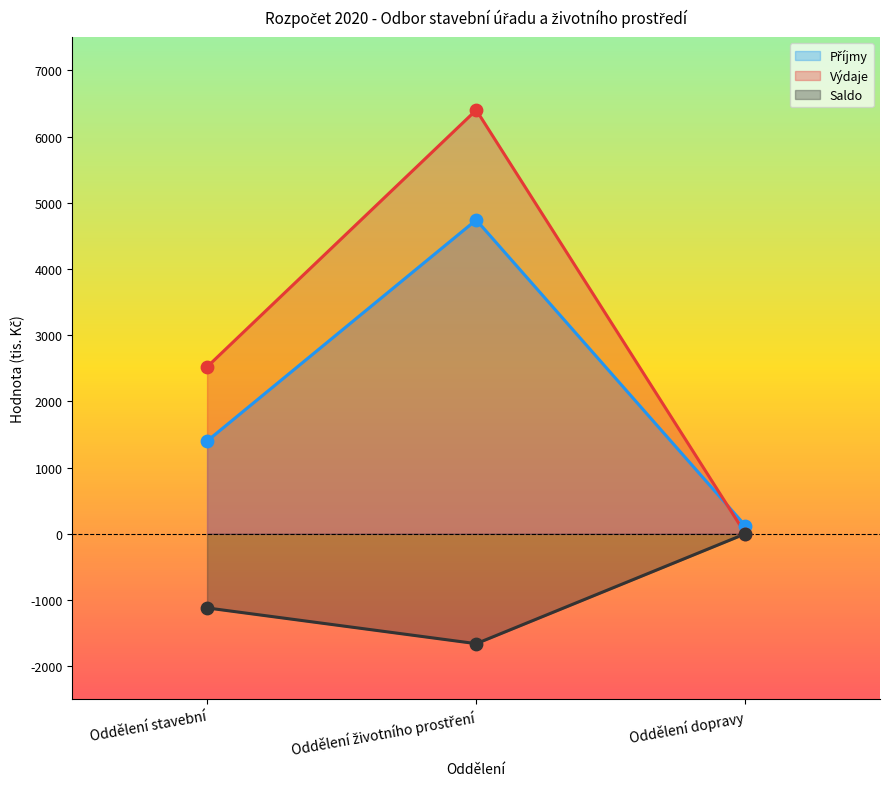

What are all the series names shown in the legend?

Příjmy, Výdaje, Saldo